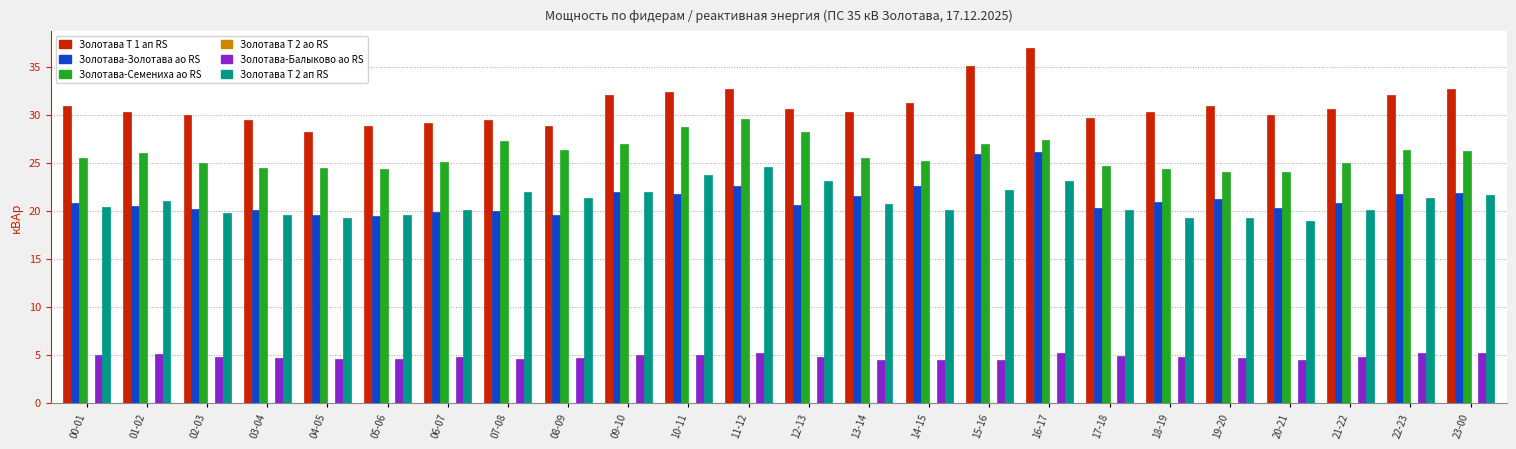

At how many categories does at least one series exceed 36?

1